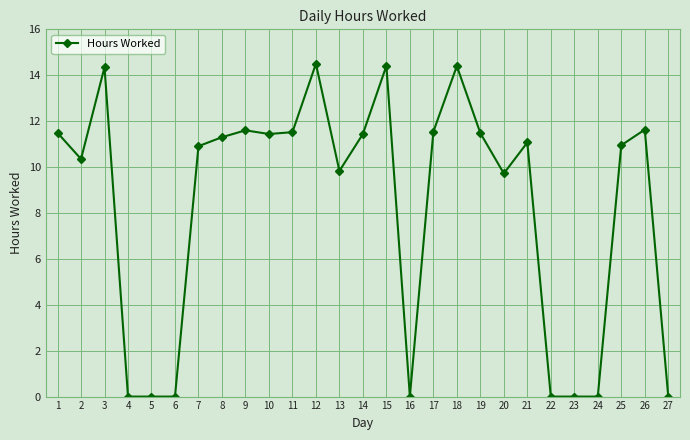

What is the value of the 20th point from the left?

9.7